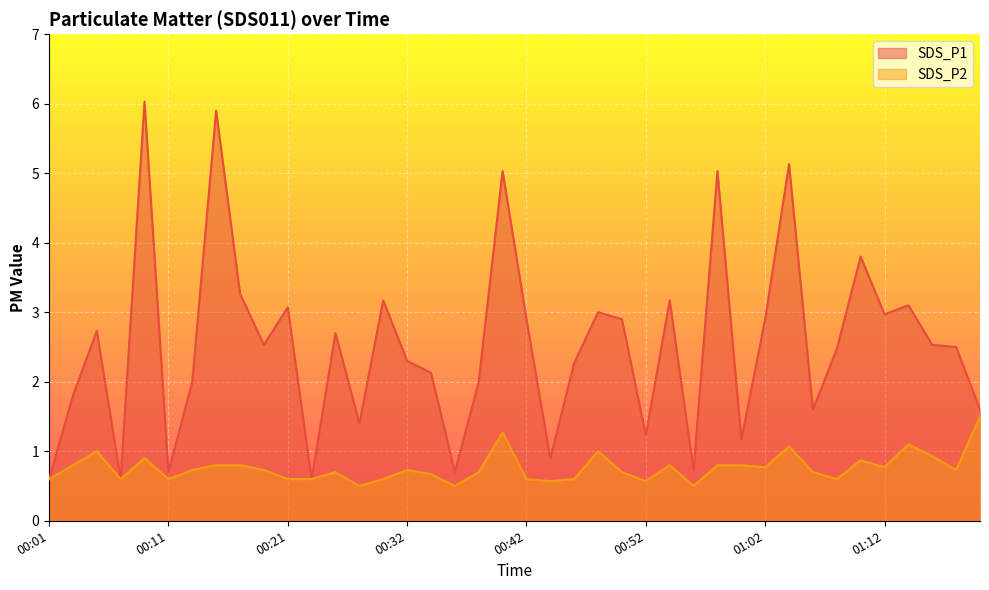

In SDS_P2, how many points are lower than both neighbors (excluding endpoints)?

11